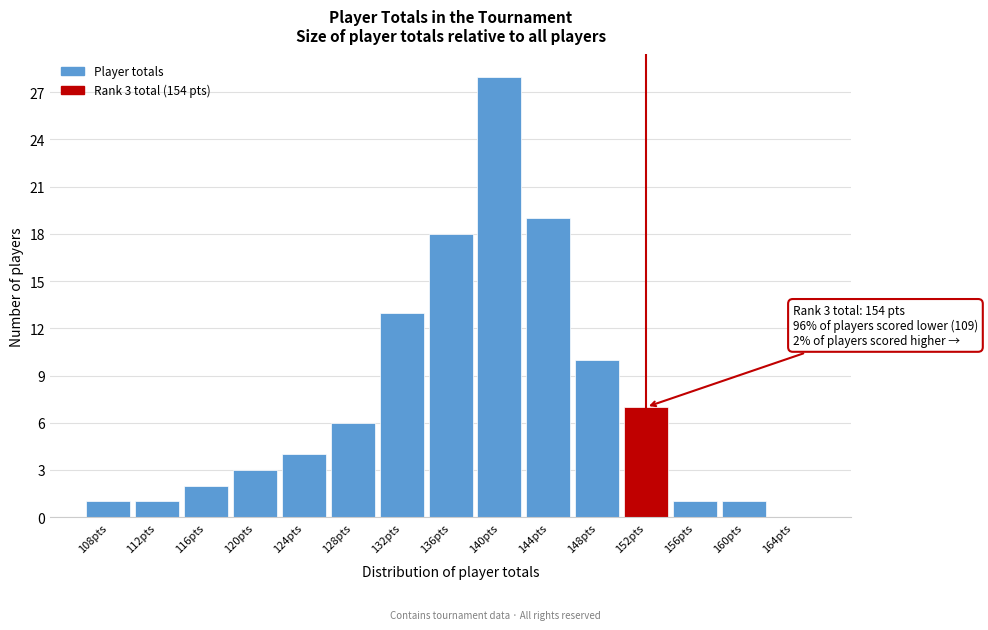

Reading left to right, what are all the values shown in this chart?

108pts=1	112pts=1	116pts=2	120pts=3	124pts=4	128pts=6	132pts=13	136pts=18	140pts=28	144pts=19	148pts=10	152pts=7	156pts=1	160pts=1	164pts=0